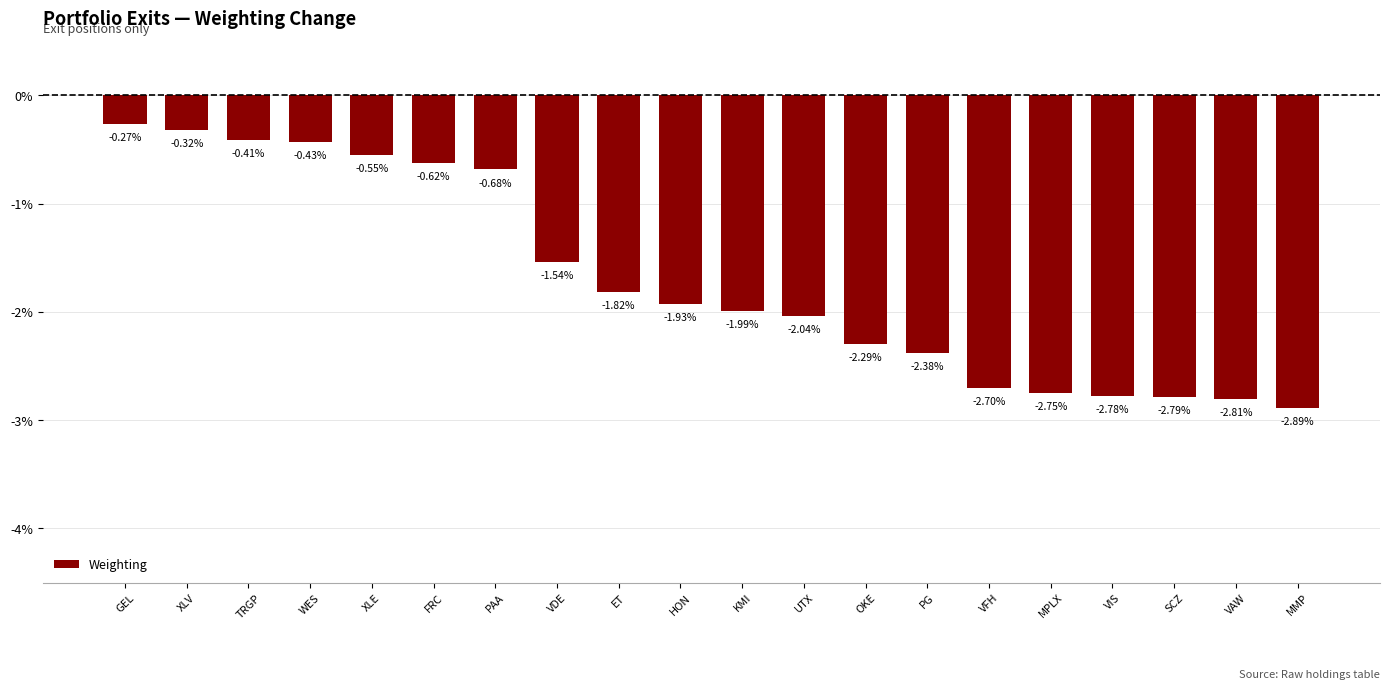

Which label corresponds to the smallest value in the chart?

MMP